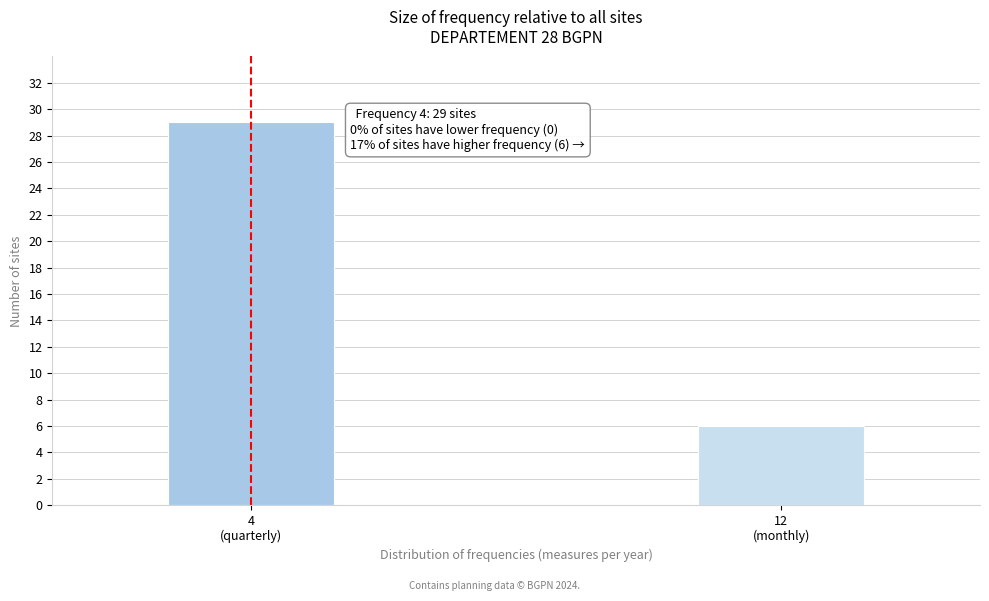

Reading left to right, list all the values displayed in this chart.

29	6